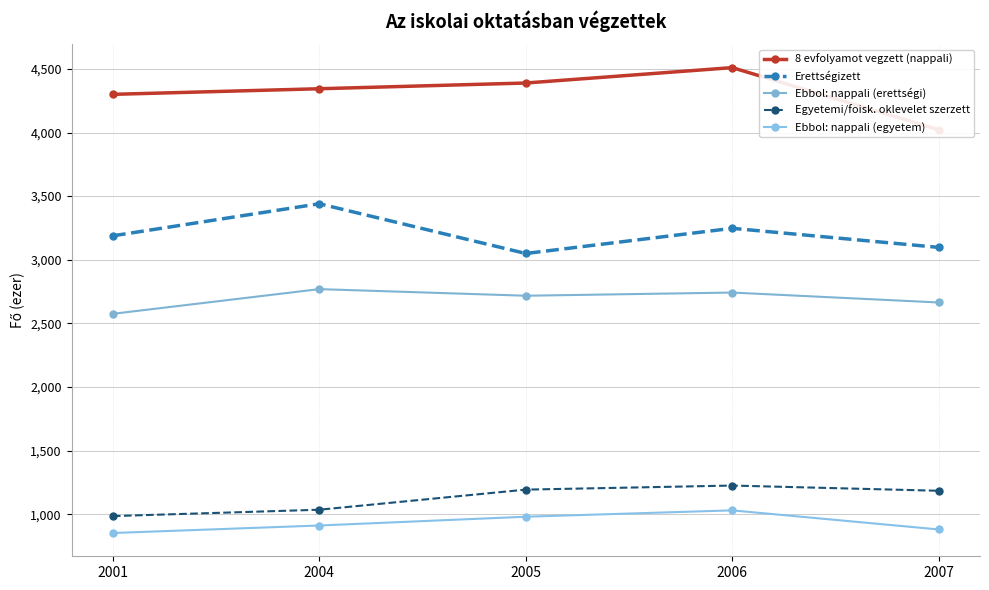

Is the value of 8 evfolyamot vegzett (nappali) at 2004 greater than the value of Egyetemi/foisk. oklevelet szerzett at 2007?

Yes